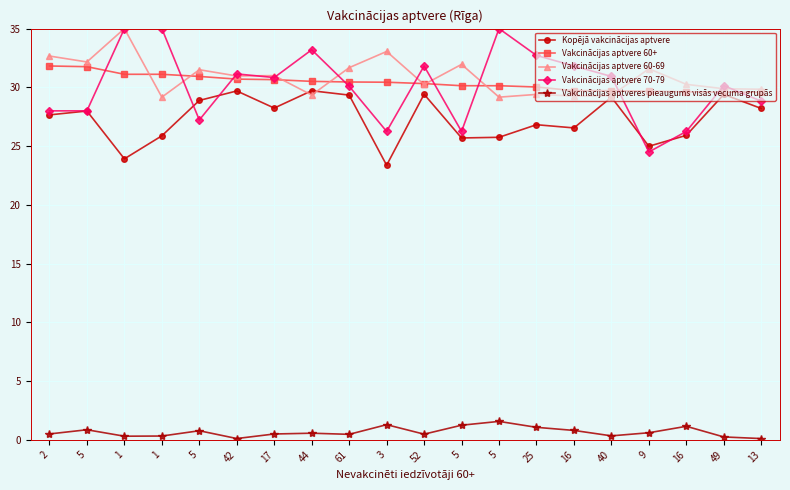

What are all the series names shown in the legend?

Kopējā vakcinācijas aptvere, Vakcinācijas aptvere 60+, Vakcinācijas aptvere 60-69, Vakcinācijas aptvere 70-79, Vakcinācijas aptveres pieaugums visās vecuma grupās